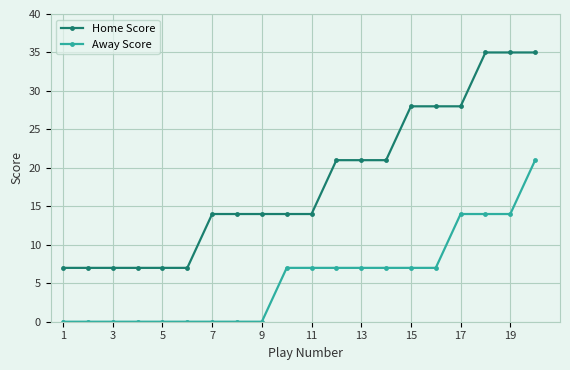

How many data points does each series have?

20